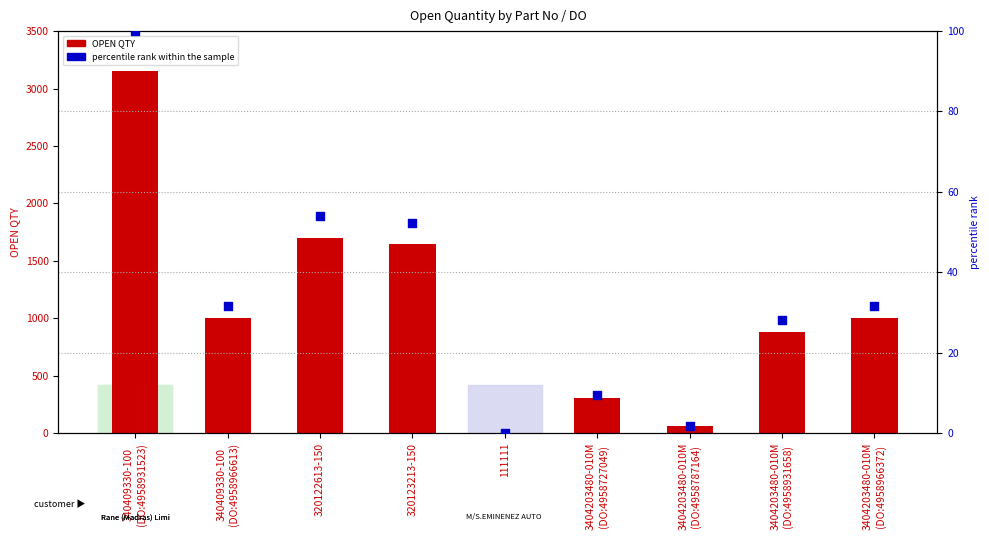

What are all the series names shown in the legend?

OPEN QTY, percentile rank within the sample